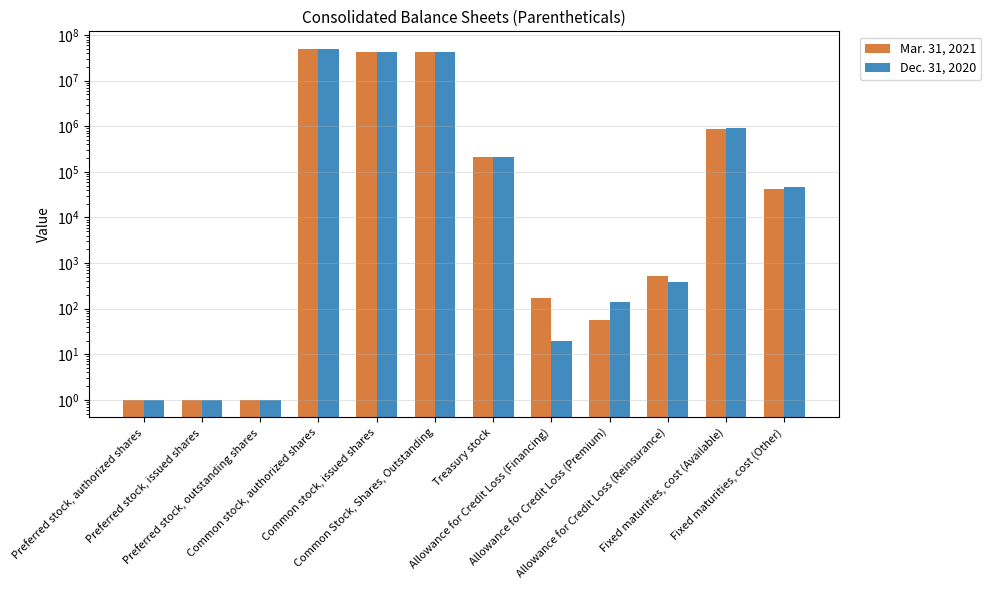

What is the label of the 8th bar from the right?

Common stock, issued shares